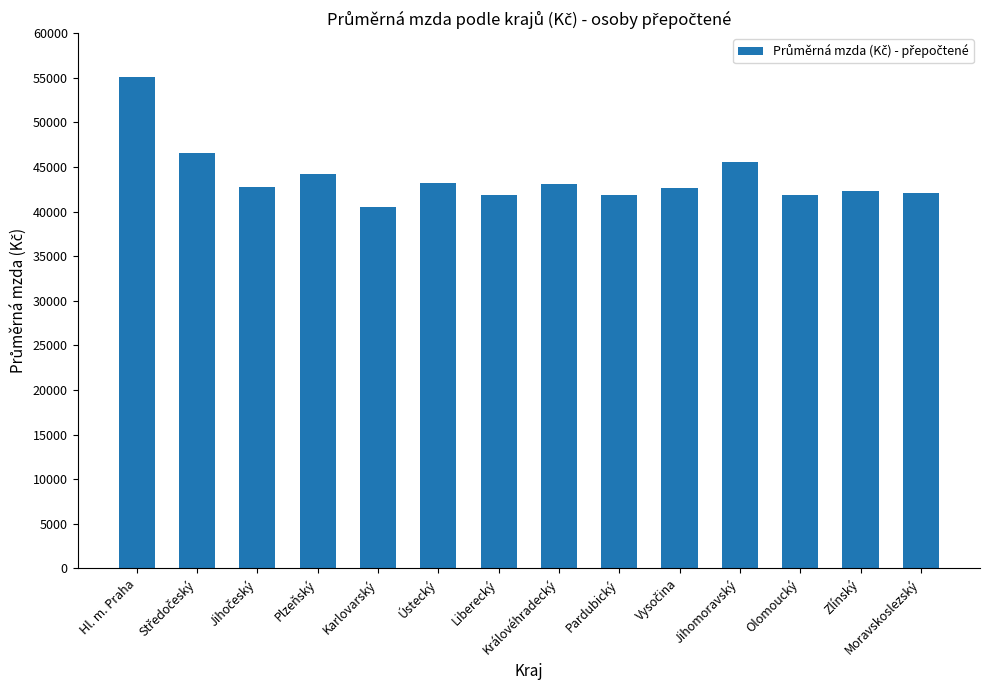

Are the bars grouped side by side (vs. stacked)?

No